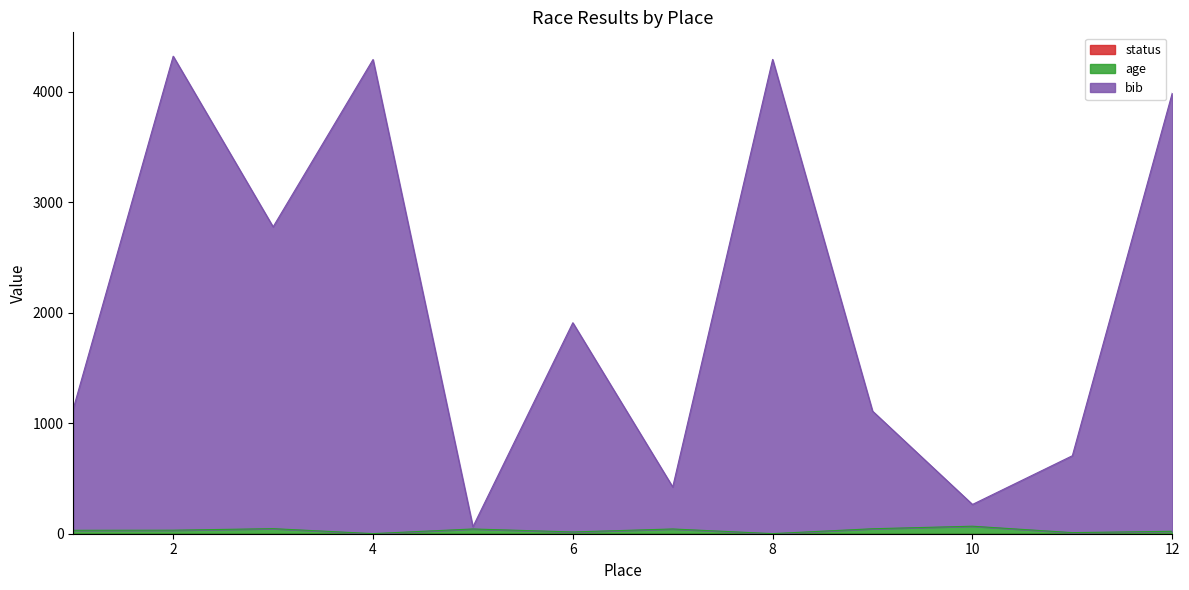

What is the value of the bib point at the 5th from the left?

63